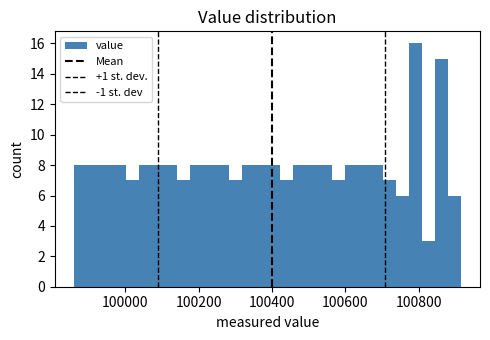

Around what value on the x-axis is the tallest bar? Give the approximate position of its centre, as read against the axis.

100800